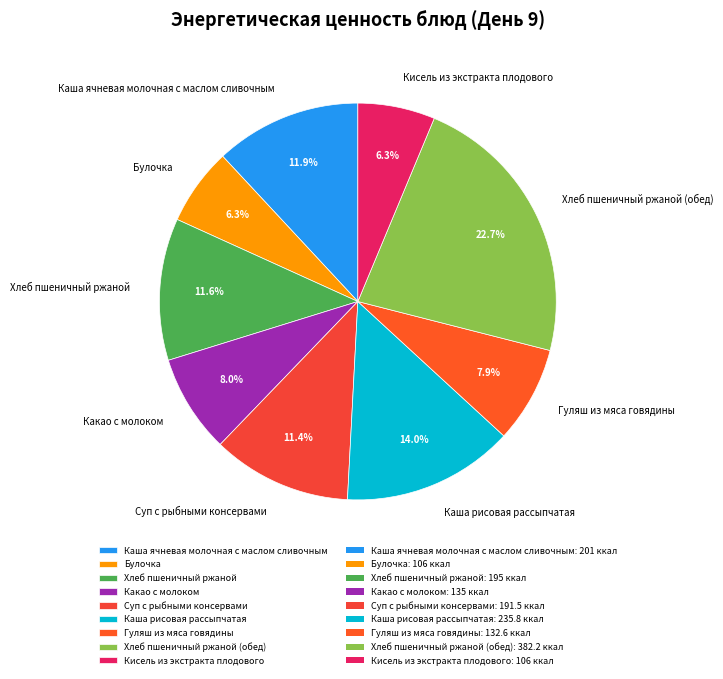

Approximately how many times larger is the value at Хлеб пшеничный ржаной (обед) compared to Гуляш из мяса говядины?

2.9